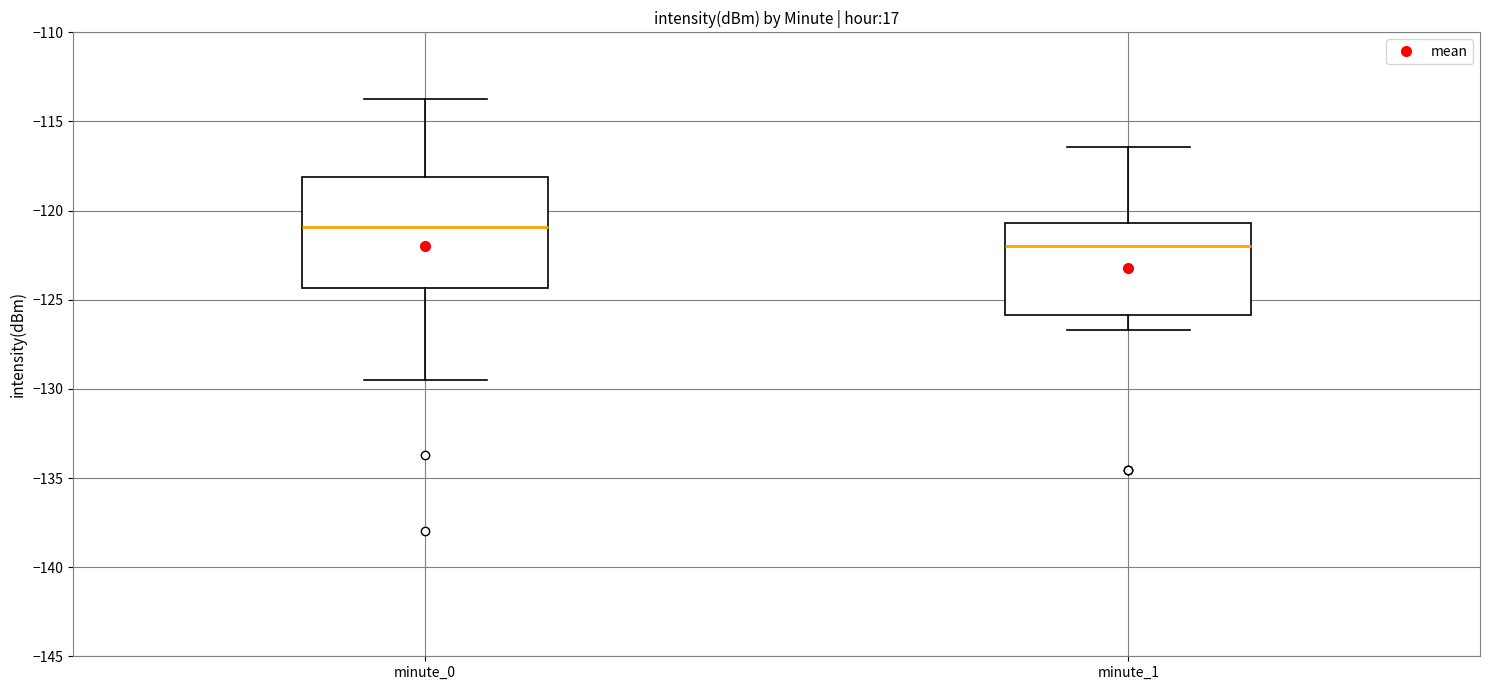

Where does the lower whisker of the box for minute_0 end on the y-axis? The values are not printed on the chart, so give them approximately, as read against the axis.

-129.5